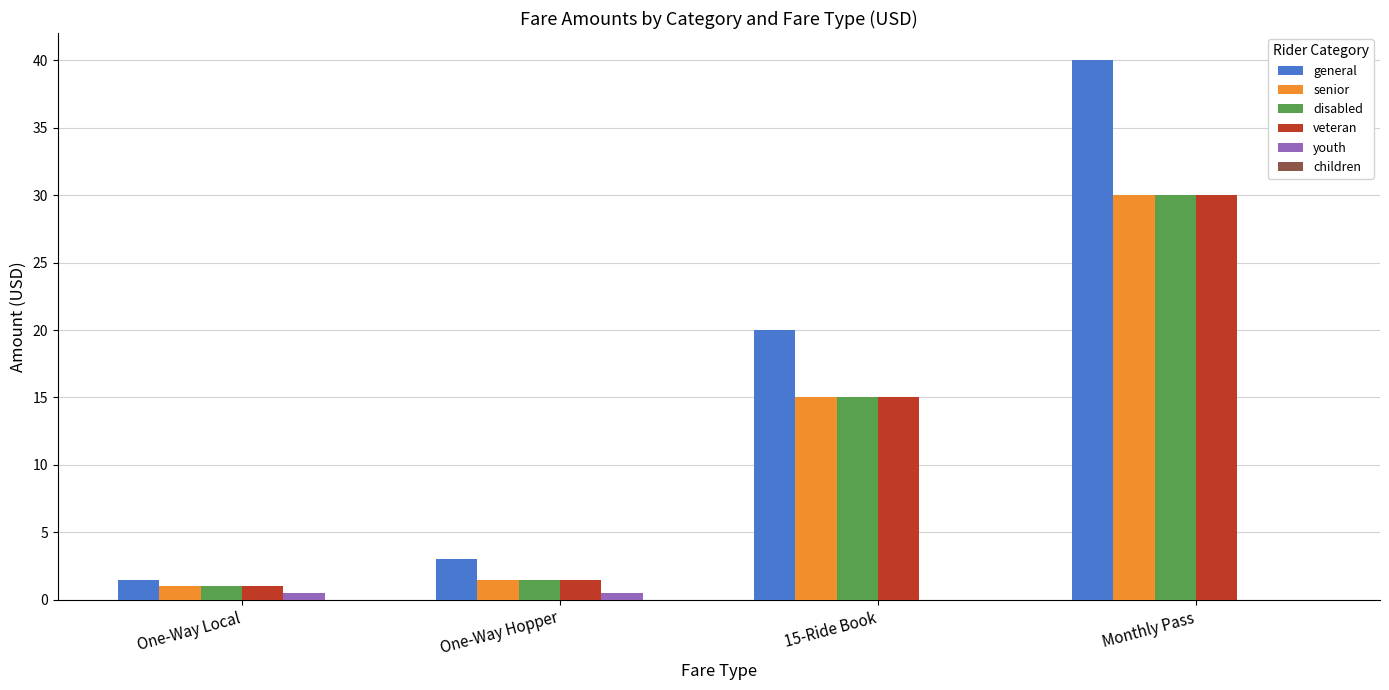

The value of disabled at Monthly Pass is 18.7. True or false?

False